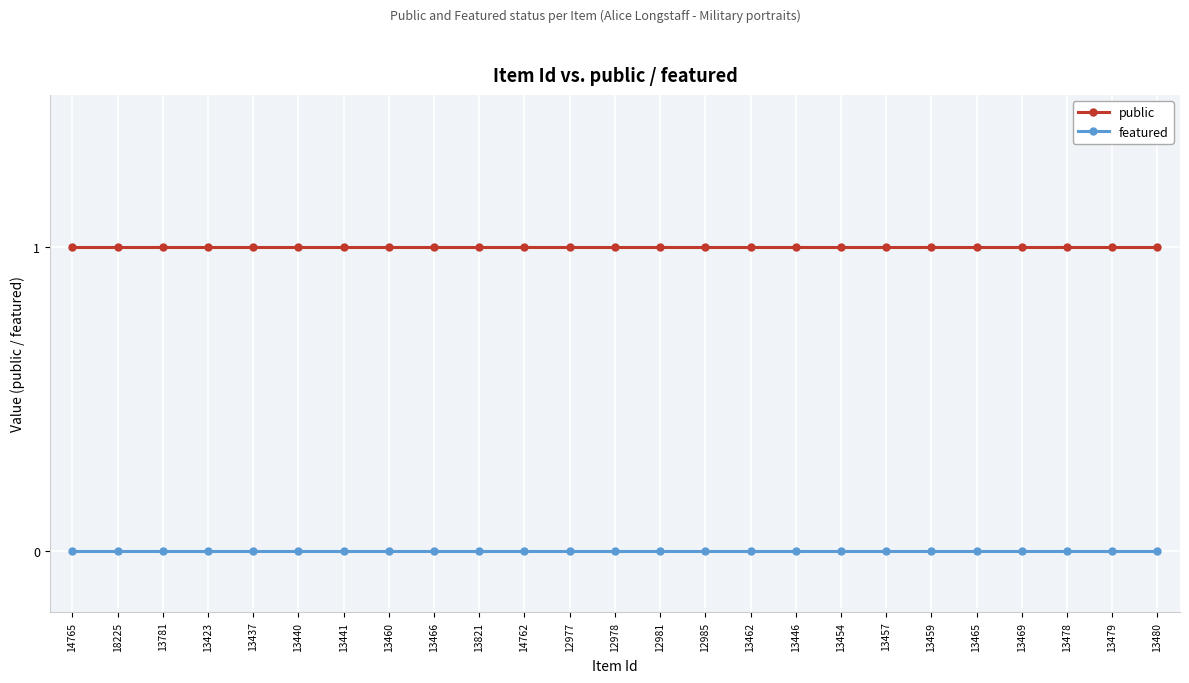

Is the value of public at 13462 greater than the value of featured at 13457?

Yes